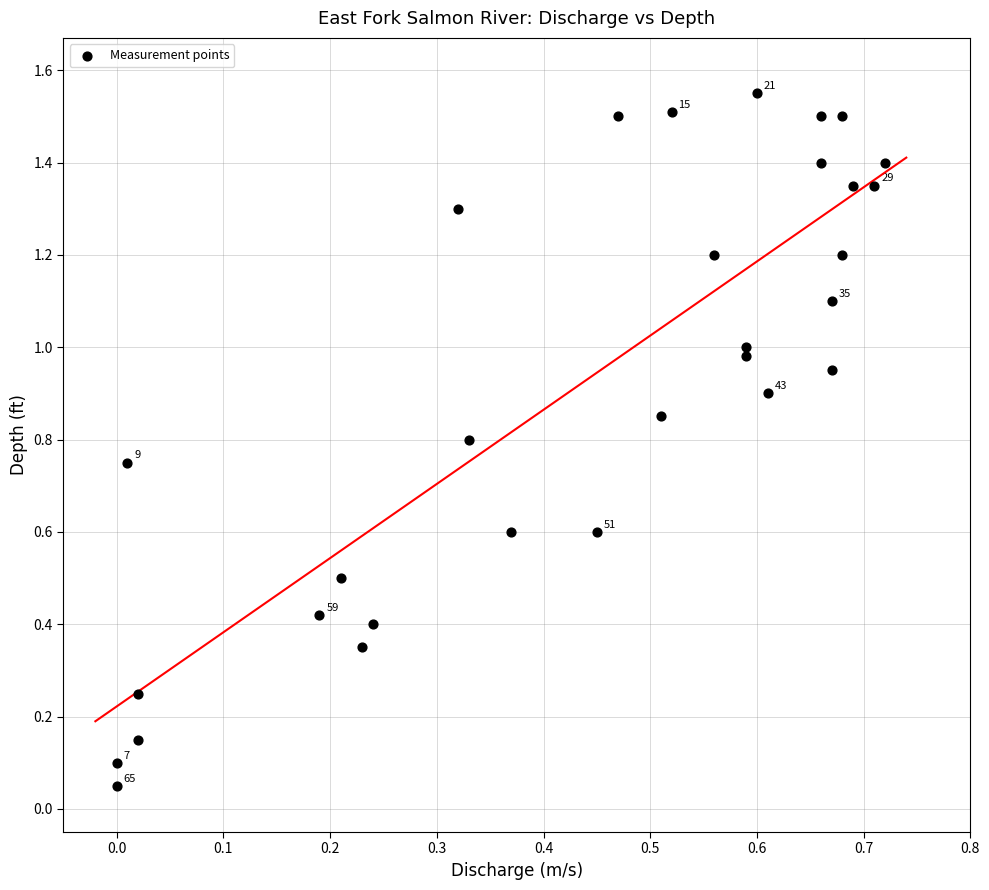

What is the range of Y values (max minus min)?

1.5